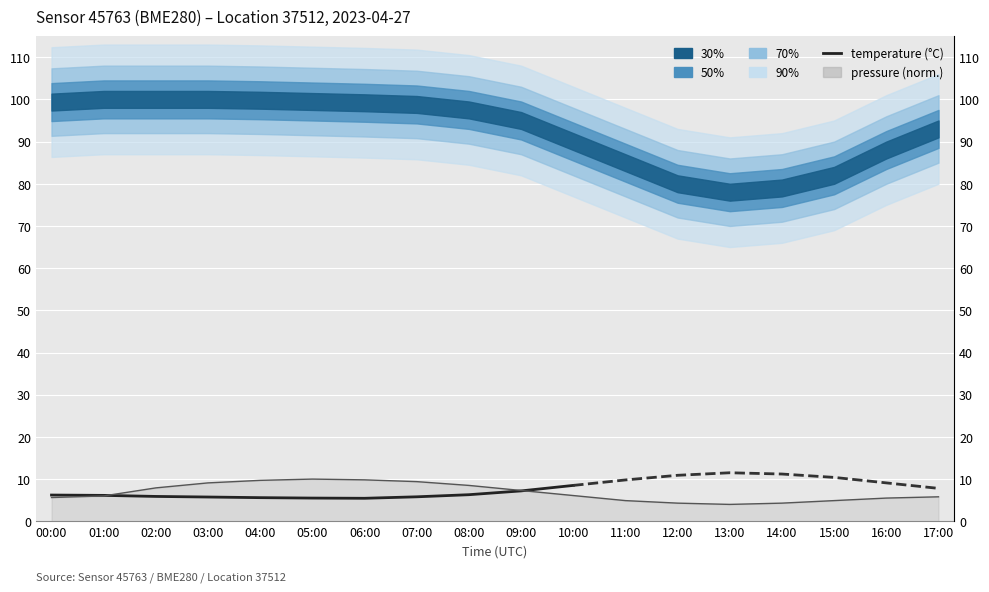

Approximately how many times larger is the value at 04:00 compared to 09:00?

0.8